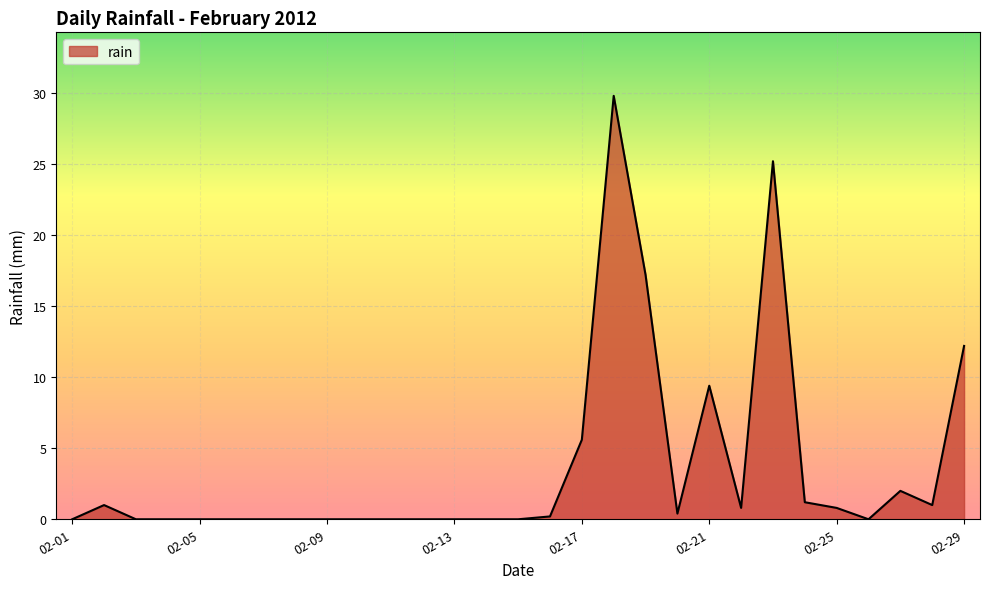

What is the difference between the maximum and minimum values?

29.8